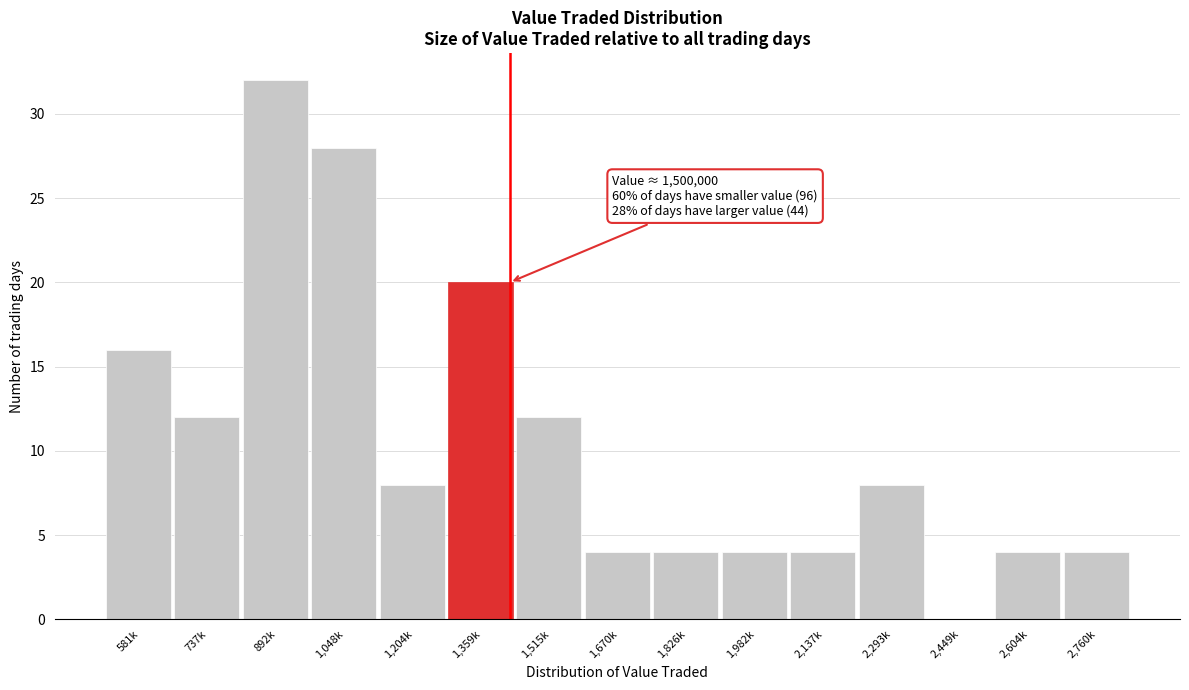

Reading right to left, transcribe all the data shown in this chart.

2,760k=4	2,604k=4	2,449k=0	2,293k=8	2,137k=4	1,982k=4	1,826k=4	1,670k=4	1,515k=12	1,359k=20	1,204k=8	1,048k=28	892k=32	737k=12	581k=16